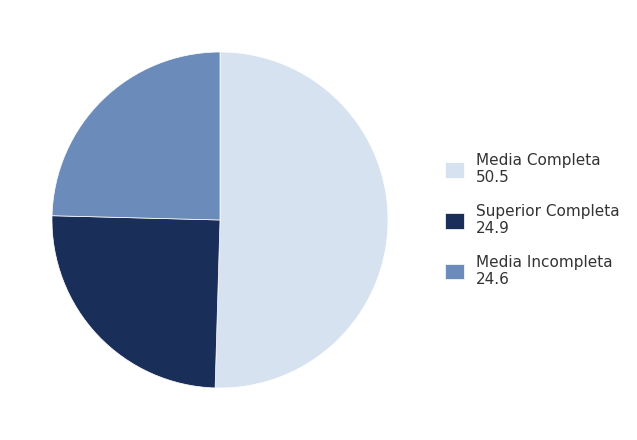

How many segments does this pie chart have?

3